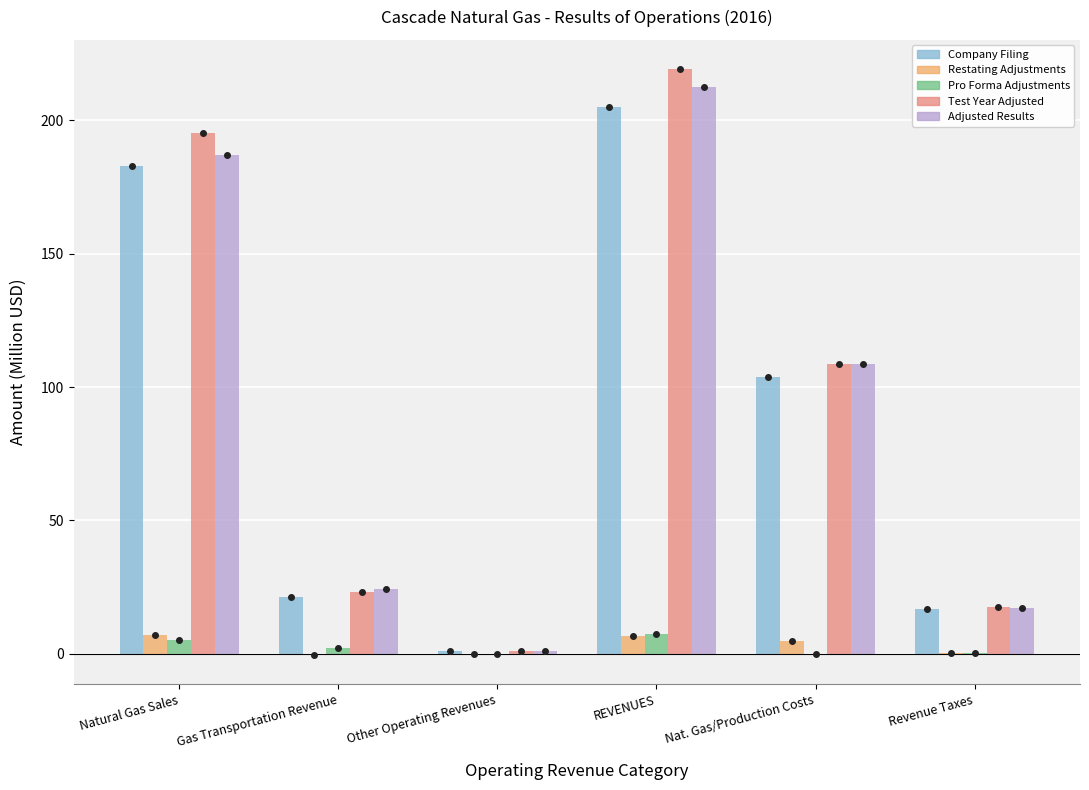

Which category has the highest value across all series?

REVENUES